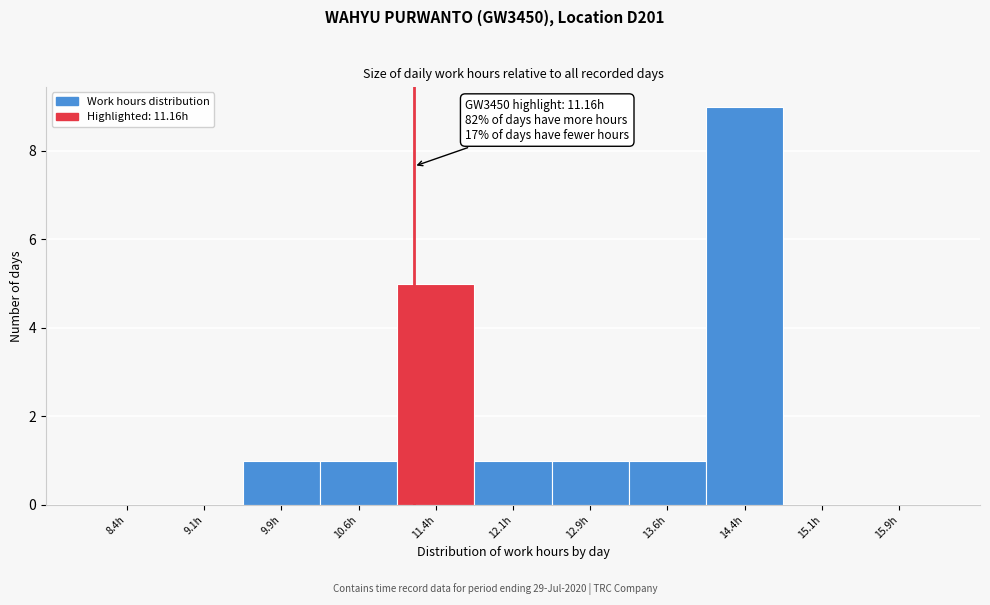

Over which range of the x-axis is the bar tallest?

14.00 to 14.75